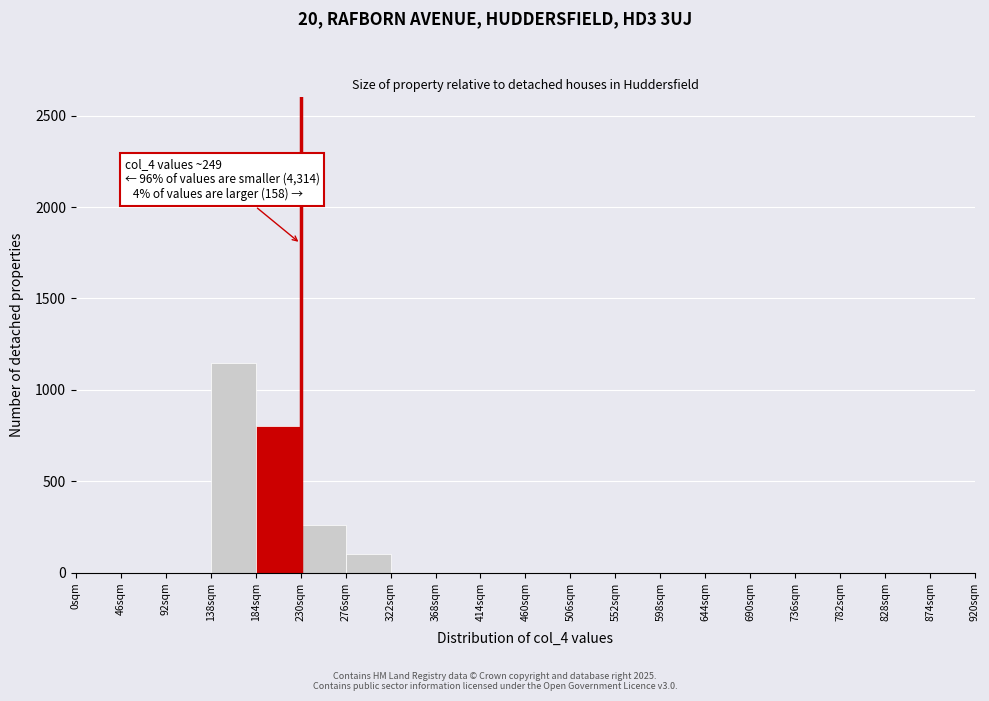

Which range on the x-axis has the tallest bar?

138 to 184